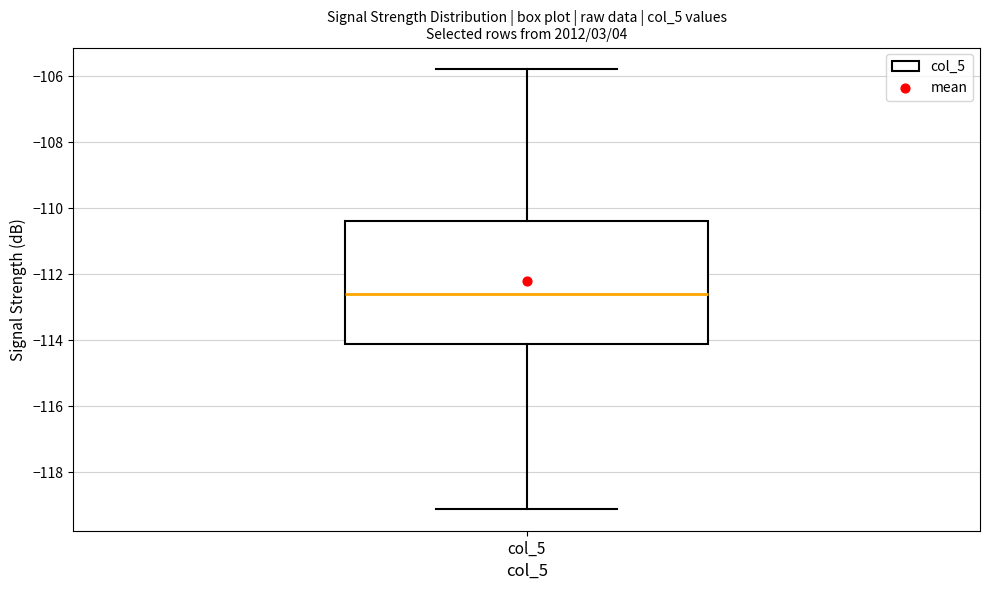

Transcribe this box plot: give where the median line is, the range the box spans, and where the two whiskers end, as read against the y-axis. The values are not printed on the chart, so give them approximately, as read against the axis.

median -112.6, box -114.0 to -110.4, whiskers -119.0 to -105.8